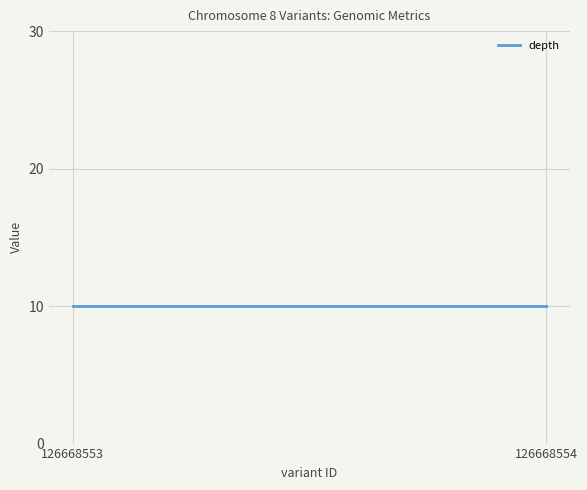

Which has a higher value, 126668554 or 126668553?

126668554